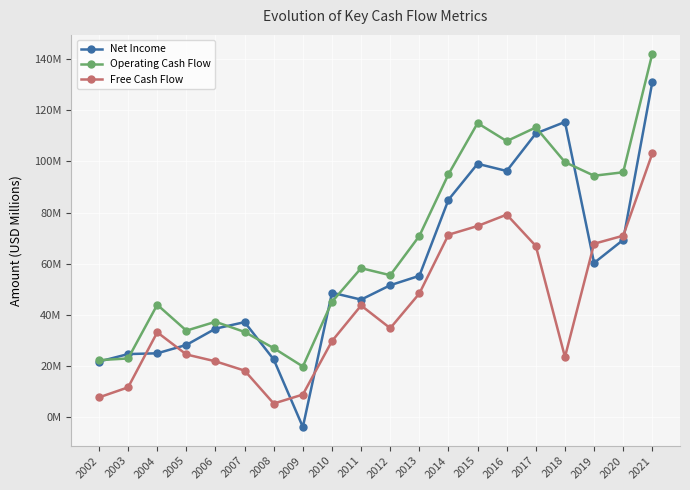

Is this an area chart (filled region under the line)?

No